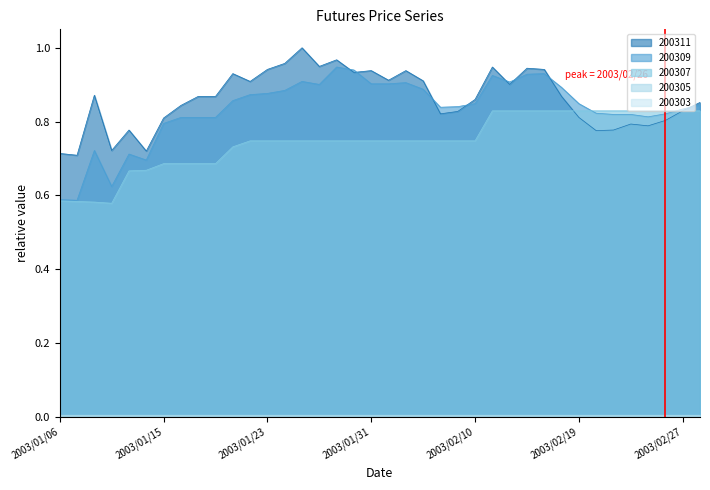

What is the difference between the maximum and minimum values in the 200307 series?

0.3